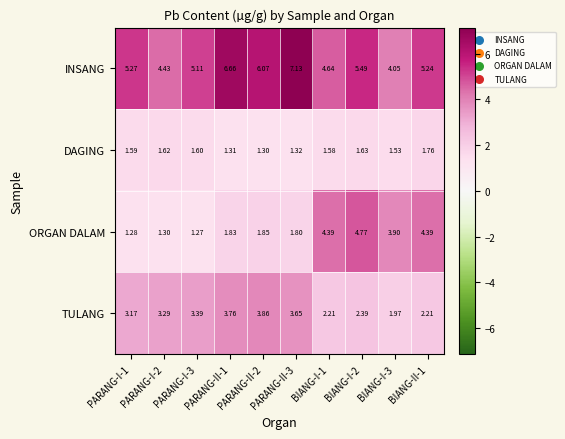

Rank the series by their maximum value, from highest to lowest.

INSANG, ORGAN DALAM, TULANG, DAGING